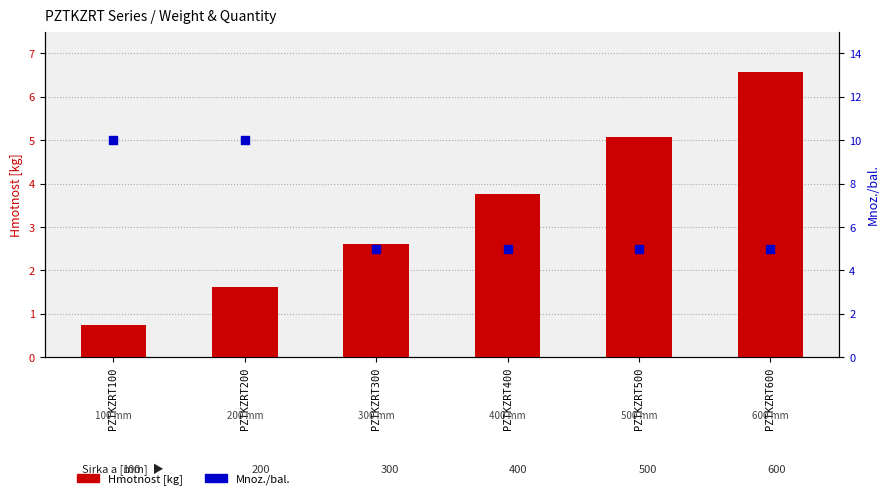

Which series contains the highest Y value?

Mnoz./bal.